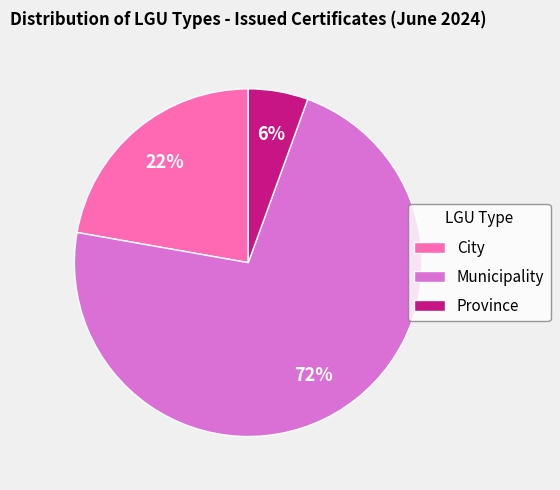

What is the majority slice?

Municipality